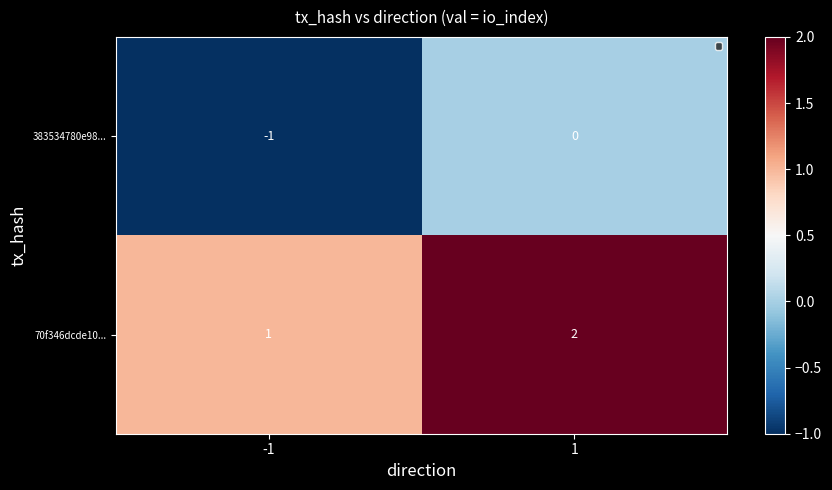

Rank the series by their maximum value, from highest to lowest.

70f346dcde10..., 383534780e98...